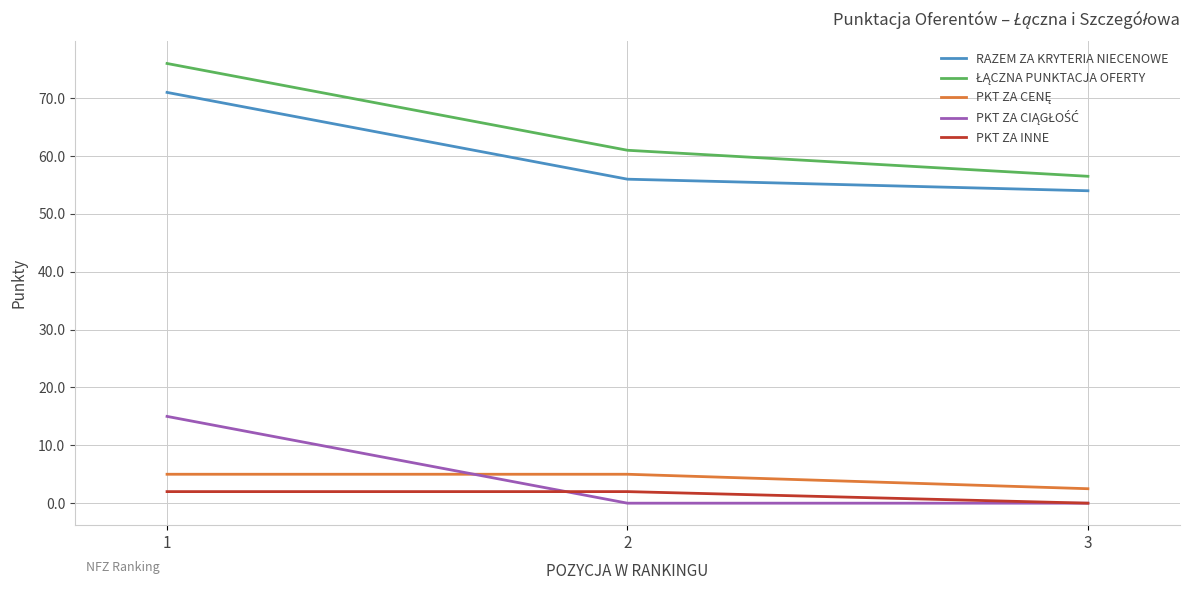

True or false: PKT ZA INNE has a value of 0.0 at 3.

True